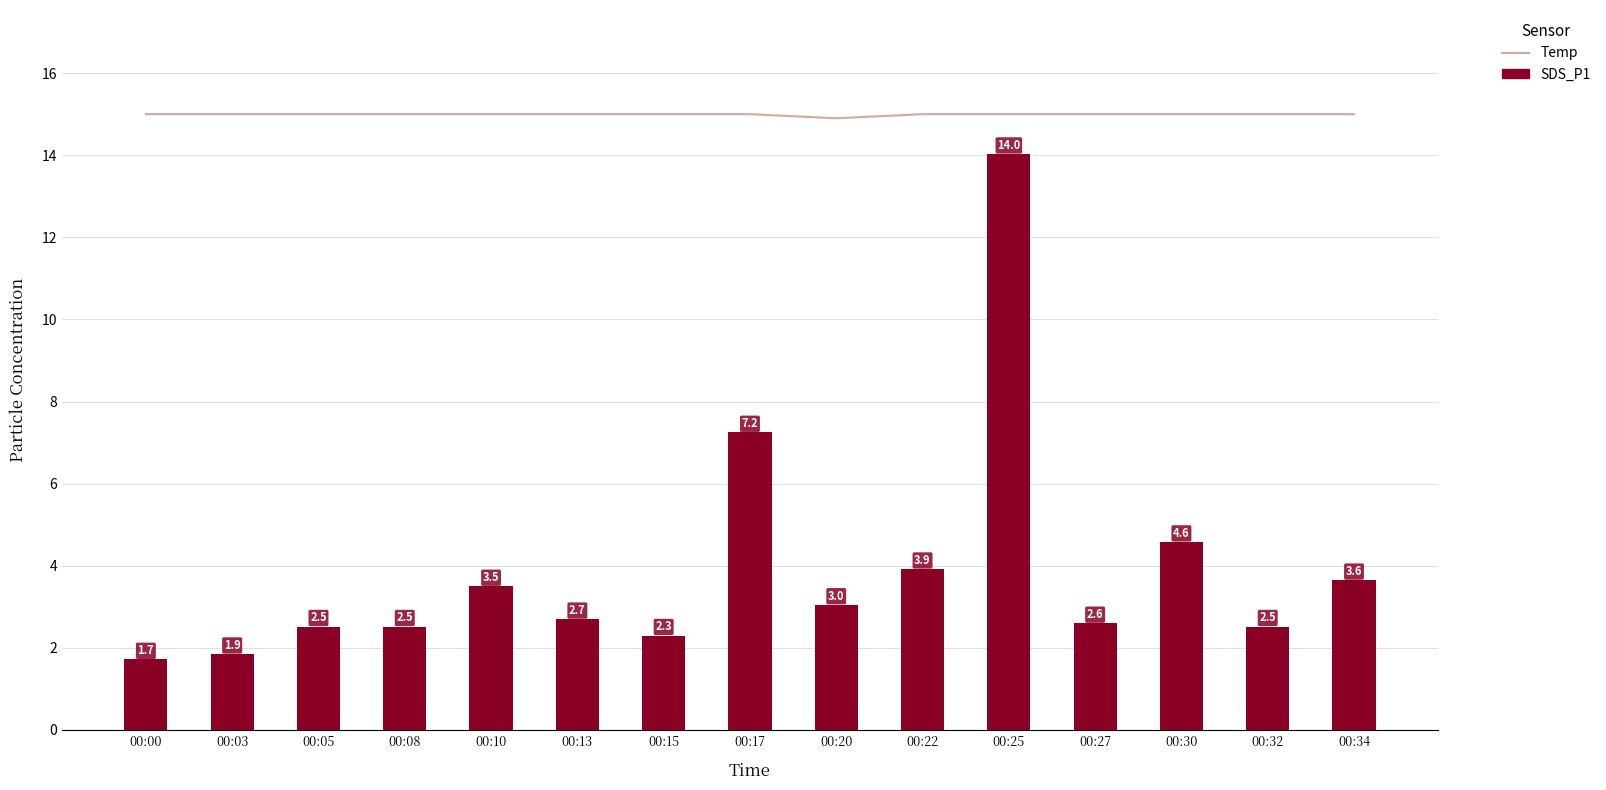

Rank the series by their average value, from lowest to highest.

SDS_P1, Temp